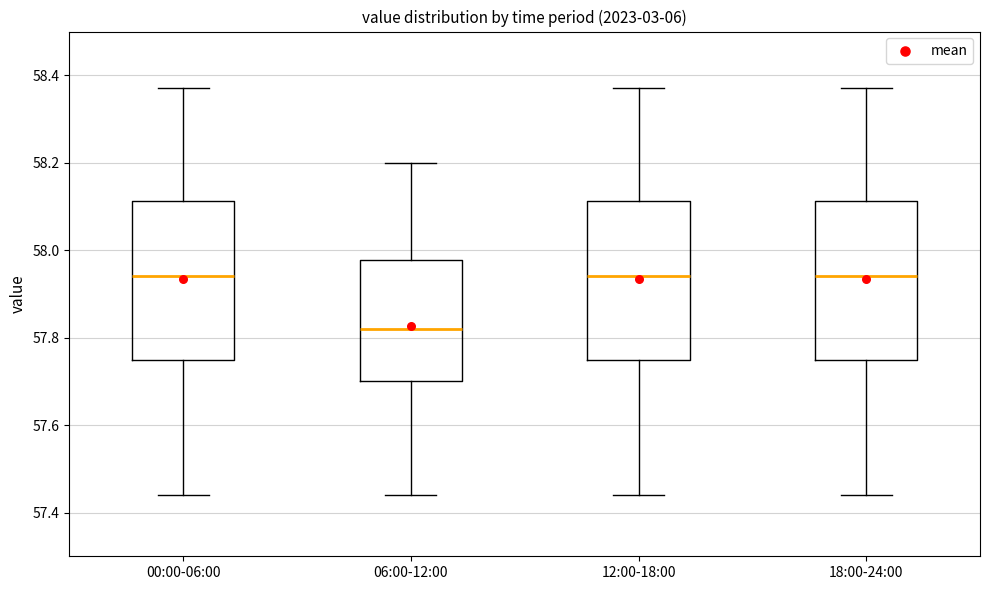

Where does the upper whisker of the box for 06:00-12:00 end on the y-axis? The values are not printed on the chart, so give them approximately, as read against the axis.

58.20